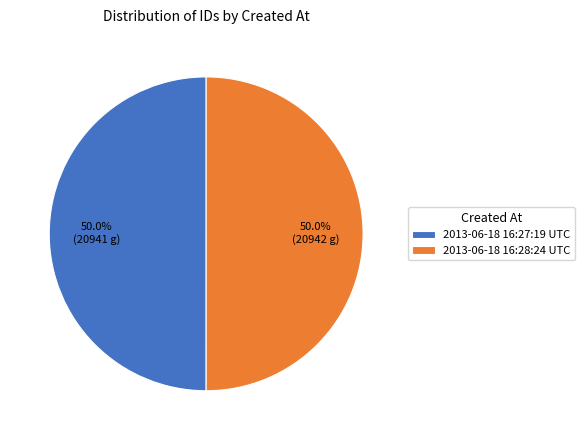

How many segments does this pie chart have?

2